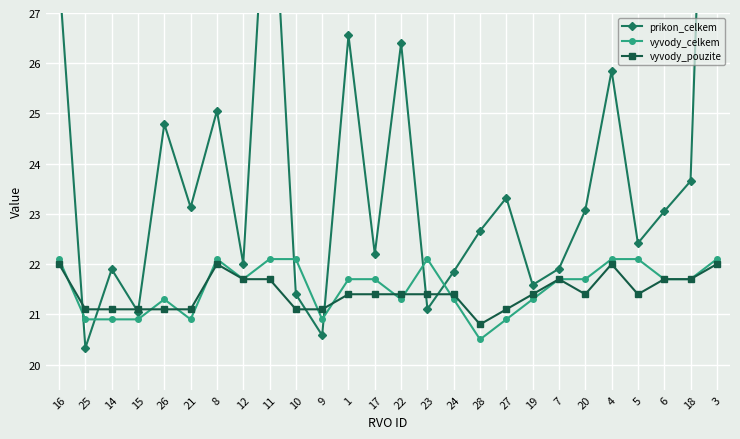

What is the total value across all series at 21?

65.1